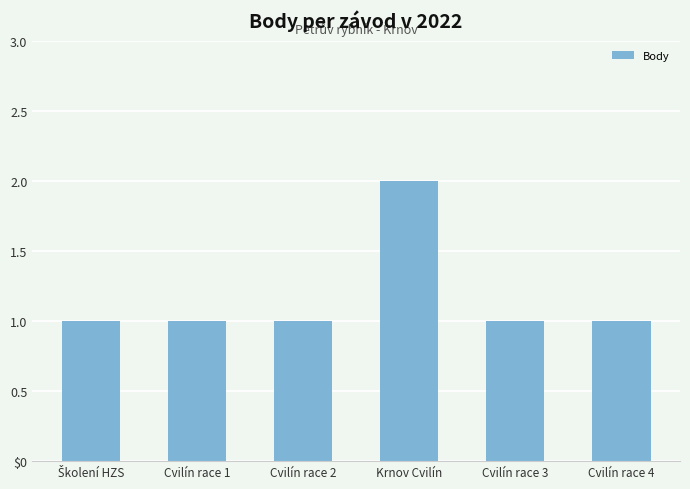

At which label is the value closest to 1?

Školení HZS